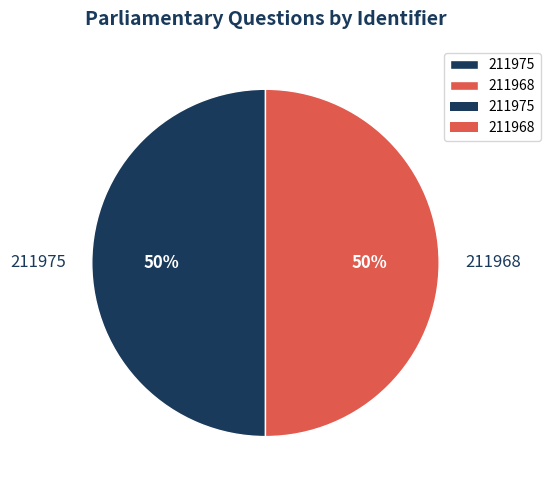

Approximately how many times larger is the value at 211975 compared to 211968?

1.0